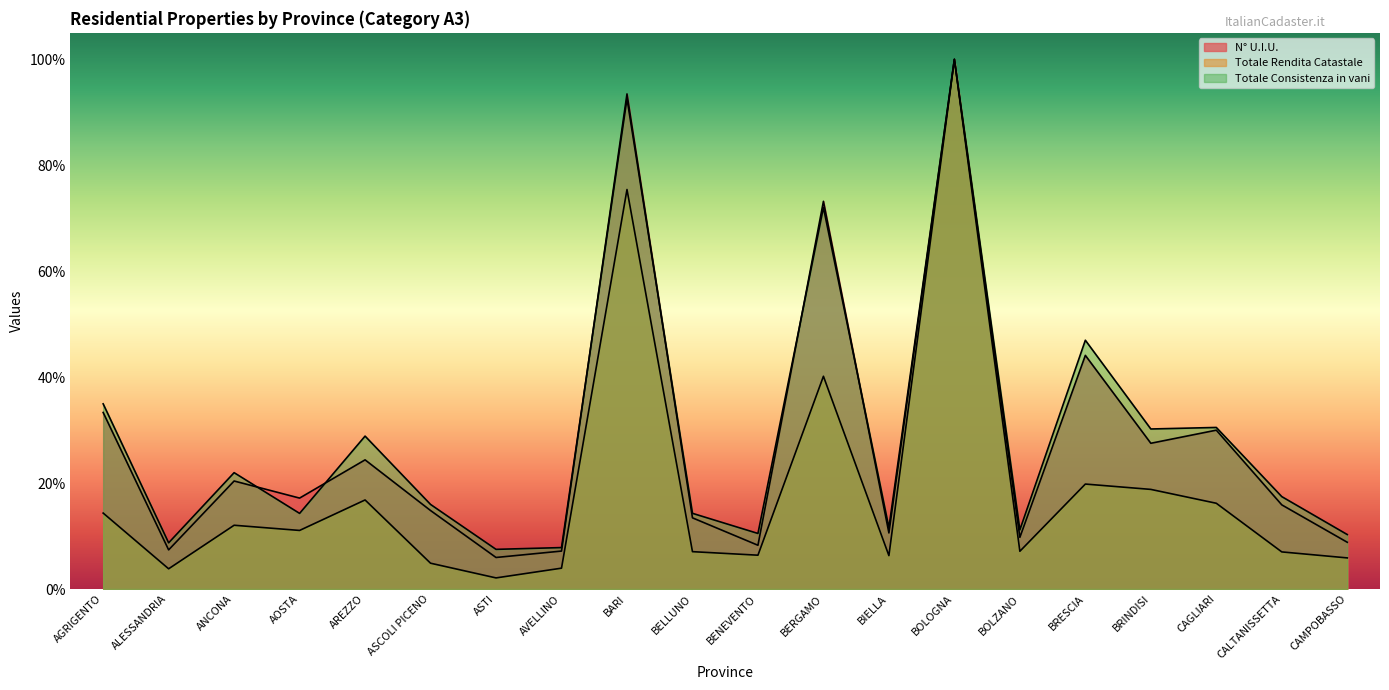

Is it true that Totale Rendita Catastale equals 0.2 at BERGAMO?

False